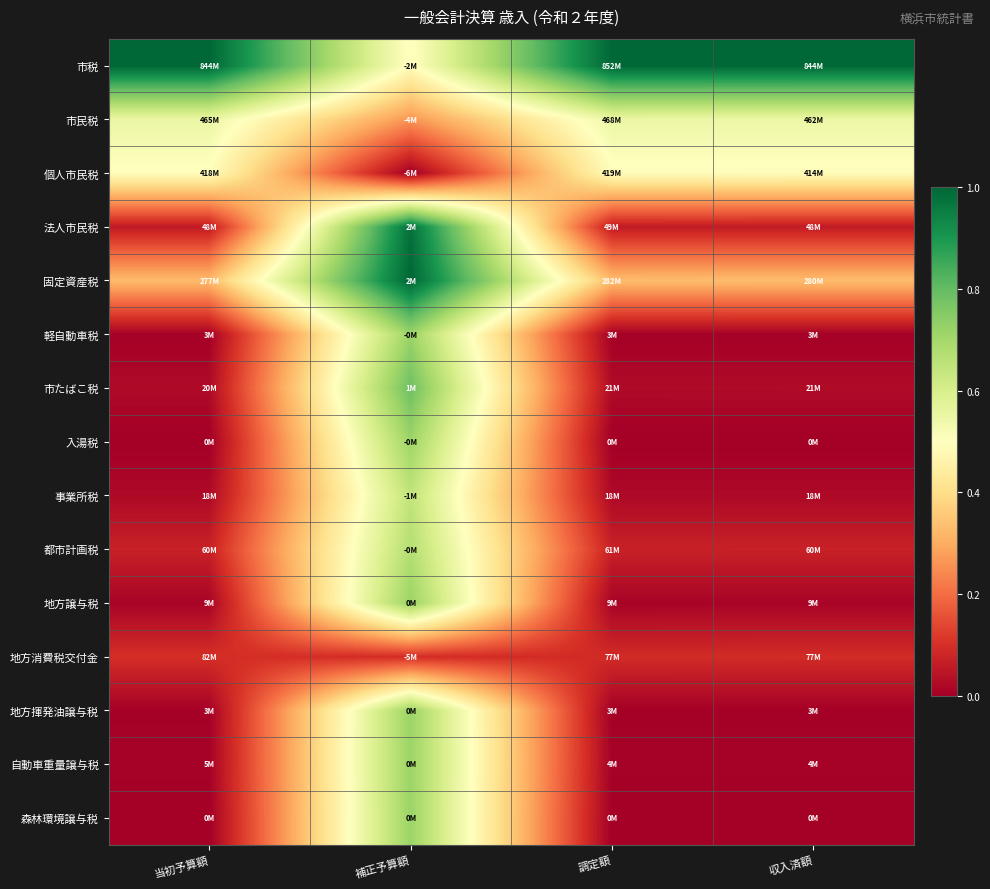

How many categories are shown in the chart?

4